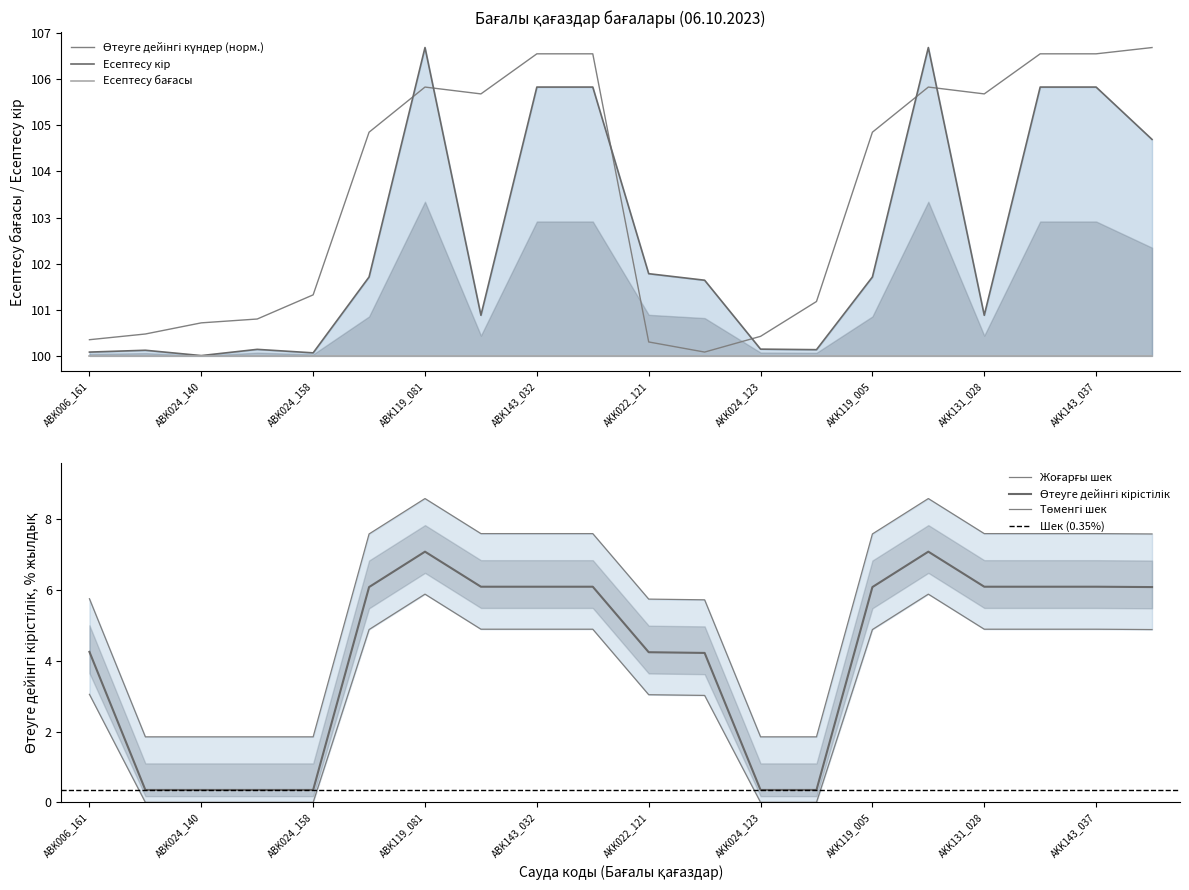

Which series has the largest total across all categories?

Өтеуге дейінгі күндер